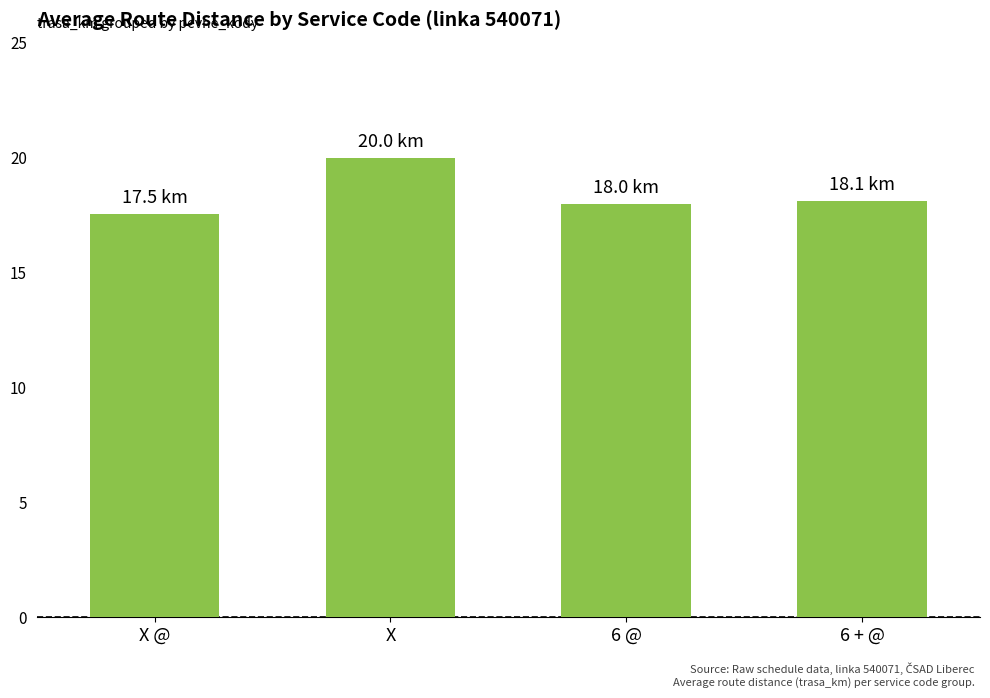

Which label corresponds to the largest value in the chart?

X